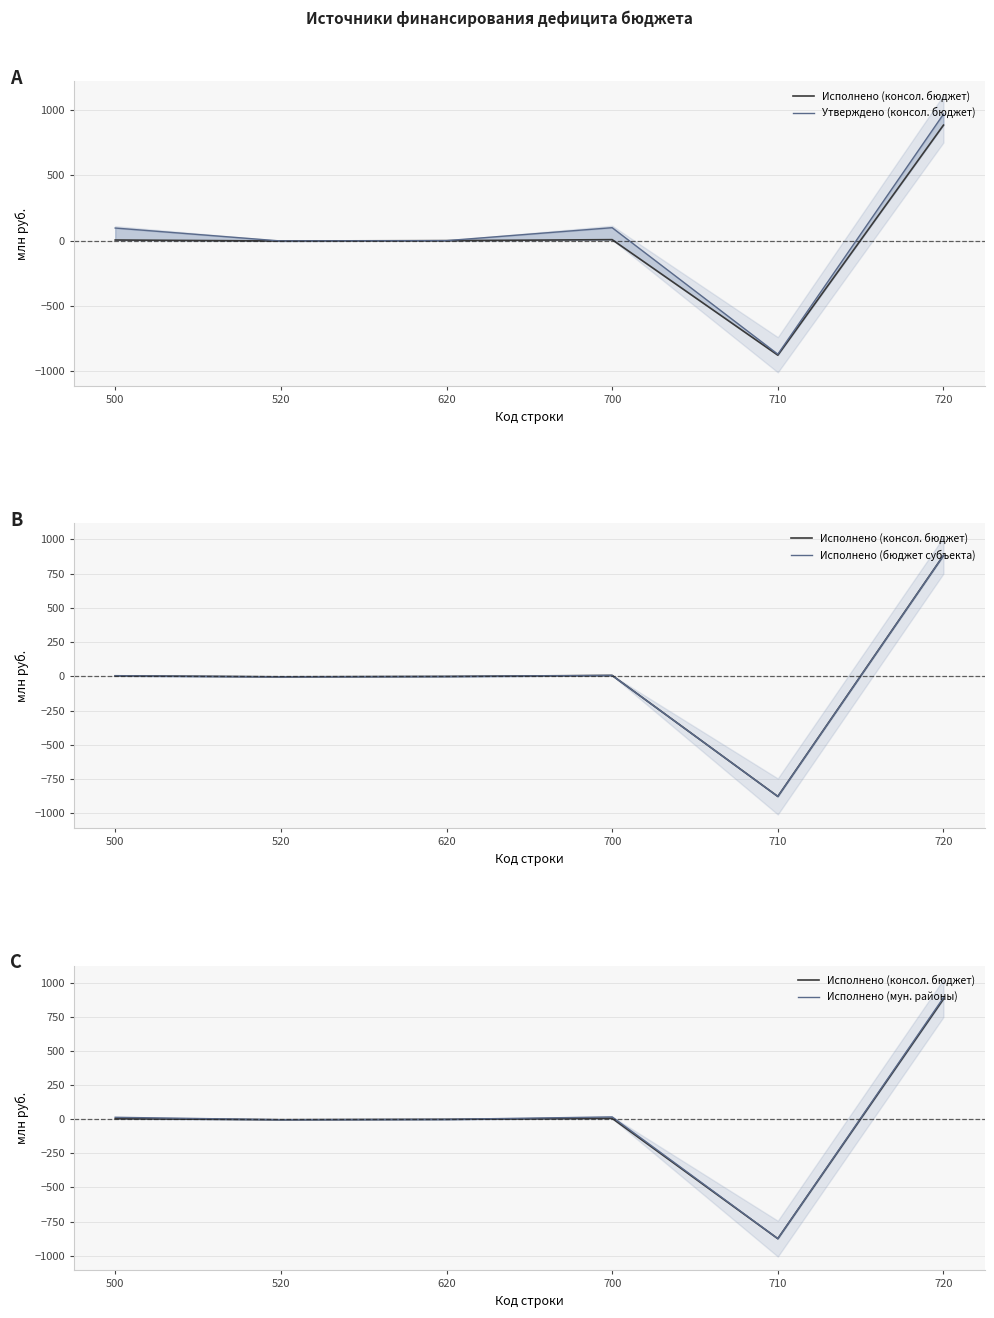

Read the Исполнено (консол. бюджет) value at 520.

-2.7